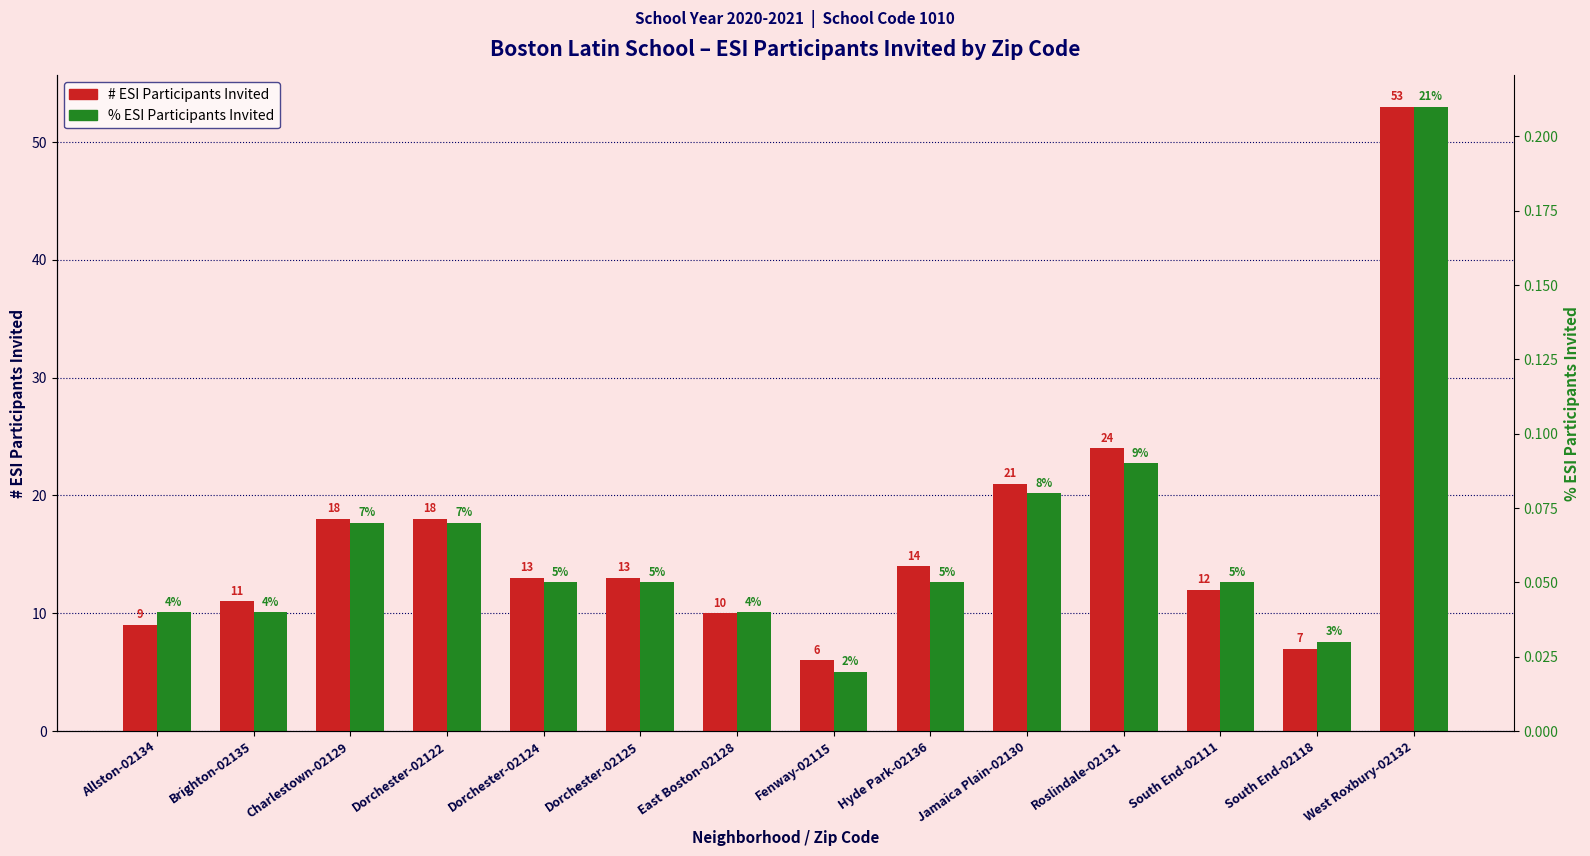

The value of % ESI Participants Invited (scaled) at Roslindale-02131 is 22.7. True or false?

True